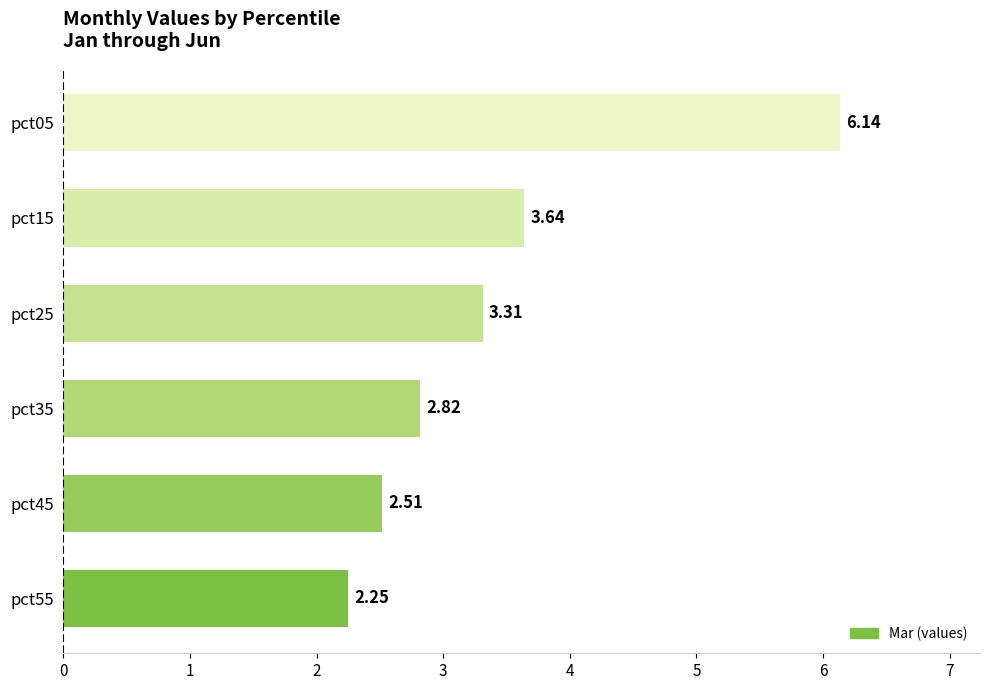

Which has a higher value, pct55 or pct15?

pct15